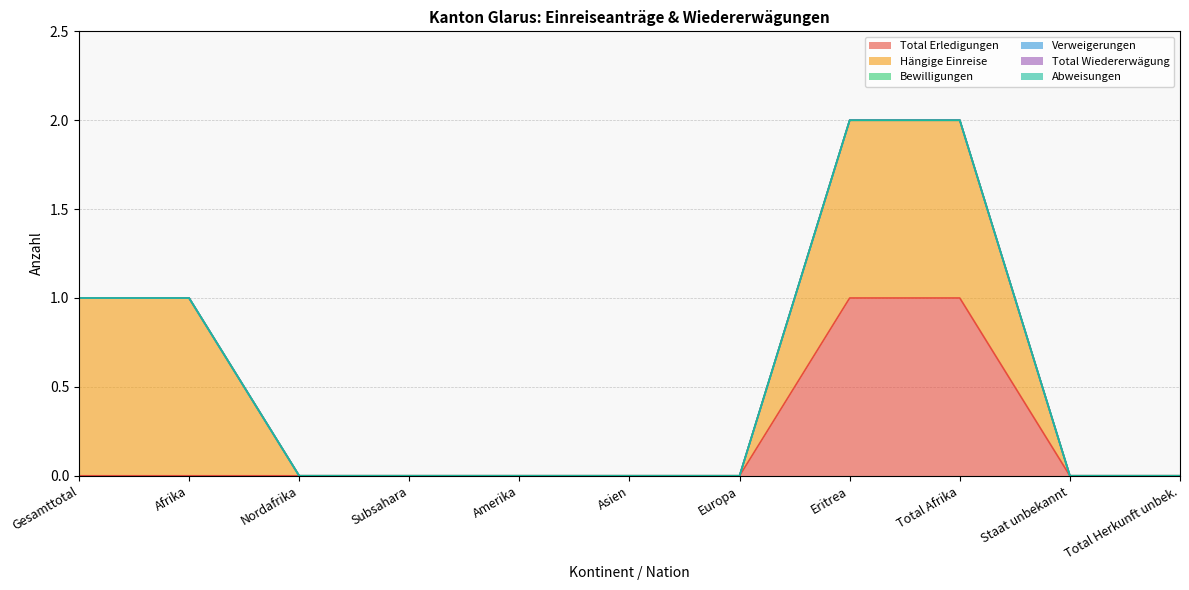

True or false: Verweigerungen and Bewilligungen intersect in this chart.

False